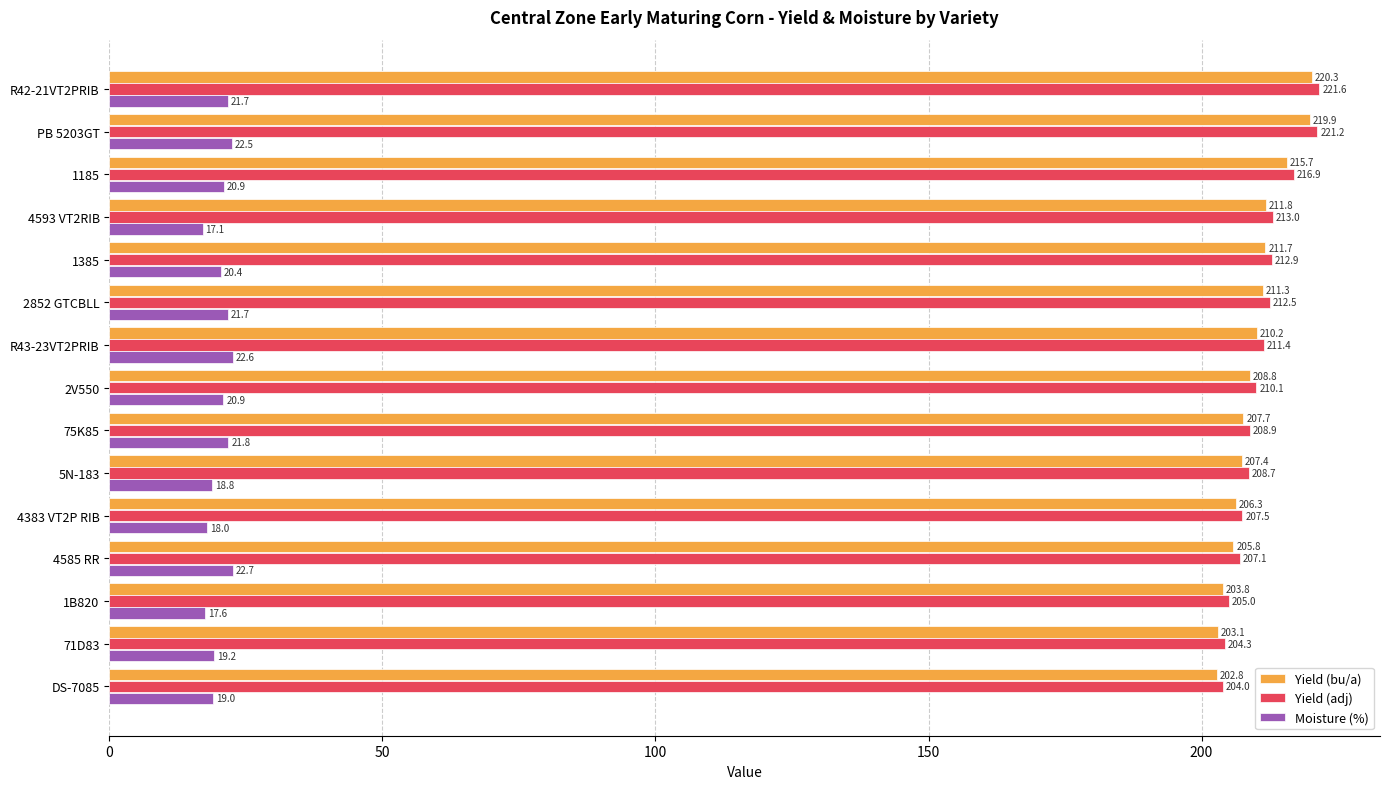

Rank the series at 2852 GTCBLL from lowest to highest value.

Moisture (%), Yield (bu/a), Yield (adj)